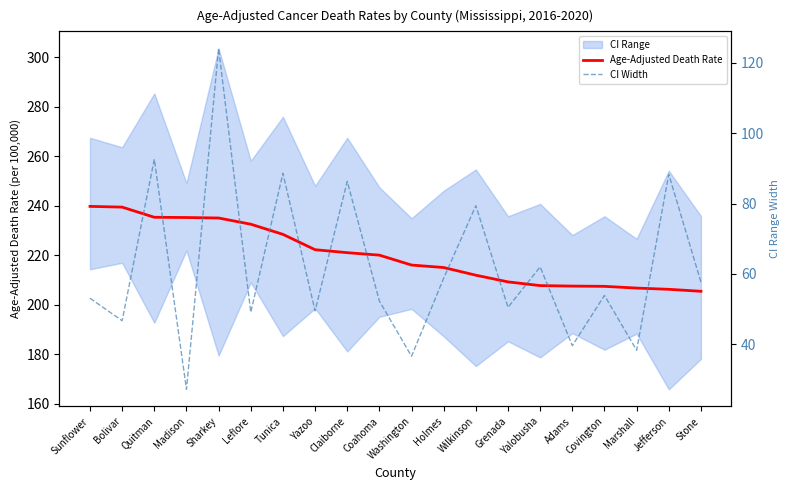

What is the maximum value for Age-Adjusted Death Rate?

239.8